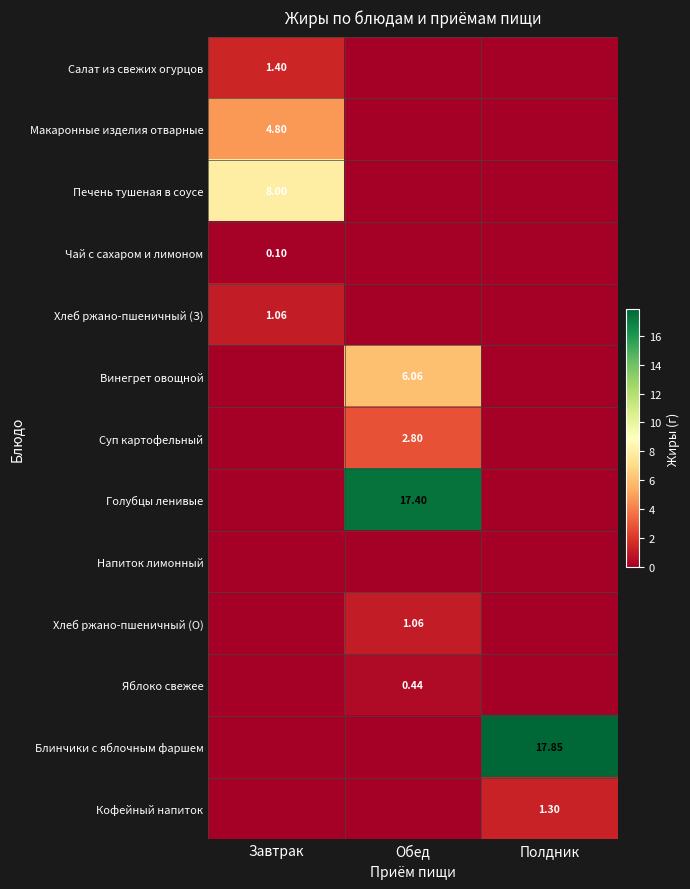

Is it true that Хлеб ржано-пшеничный (О) equals 0.5 at Завтрак?

False